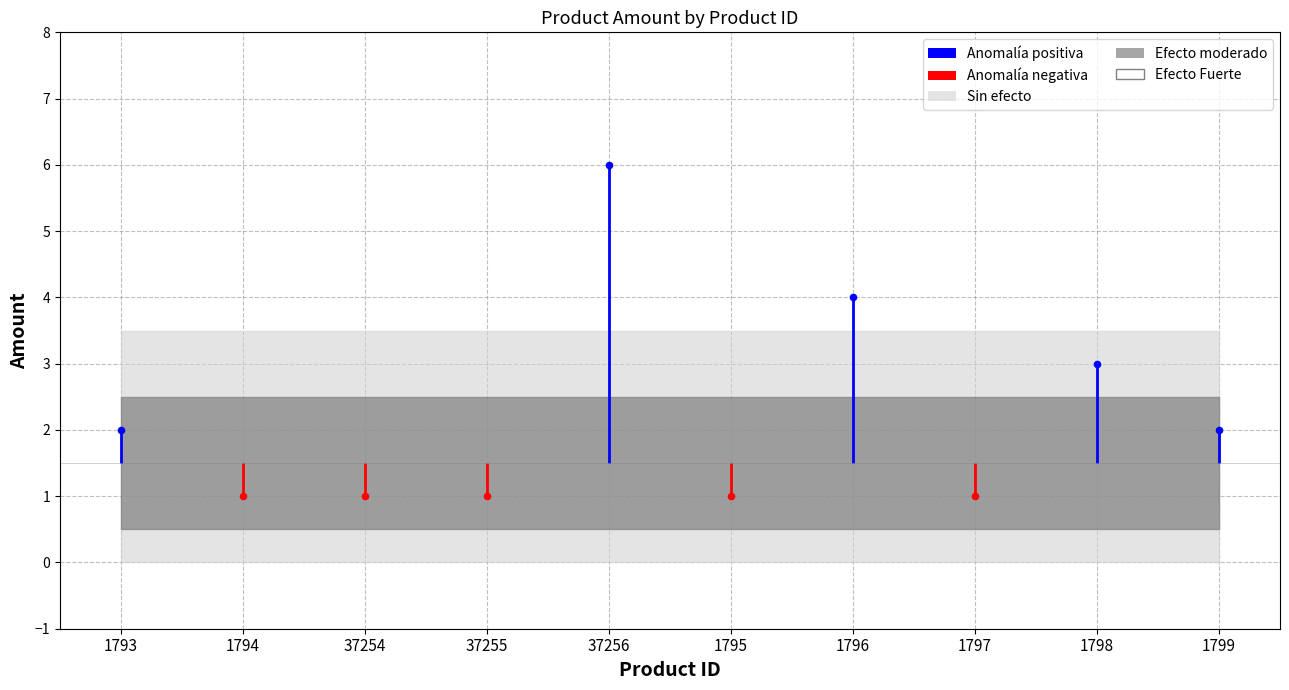

Between 37255 and 1798, which is larger?

1798